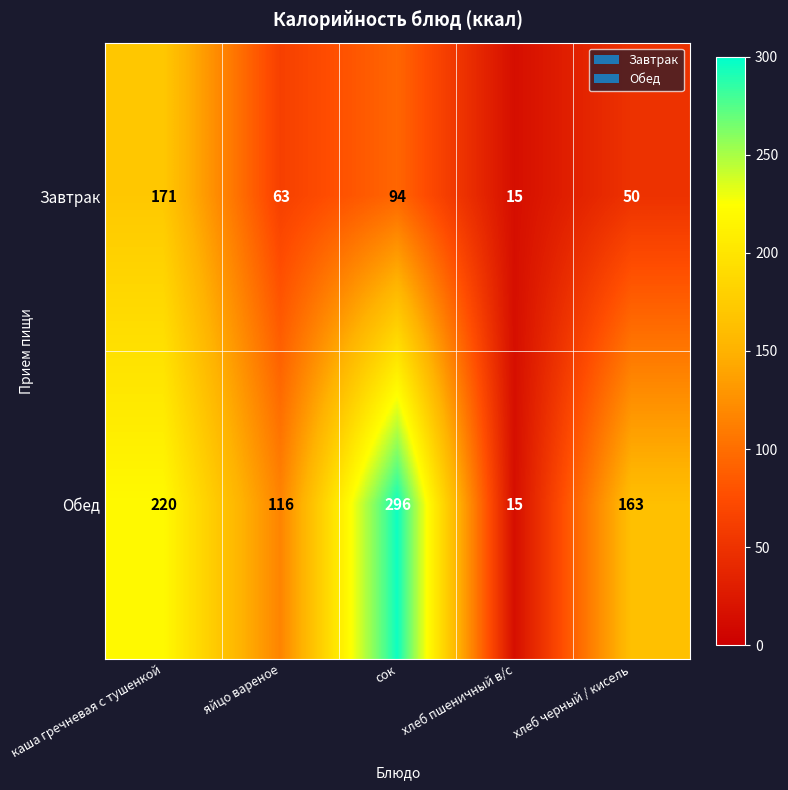

What is the maximum value for Завтрак?

171